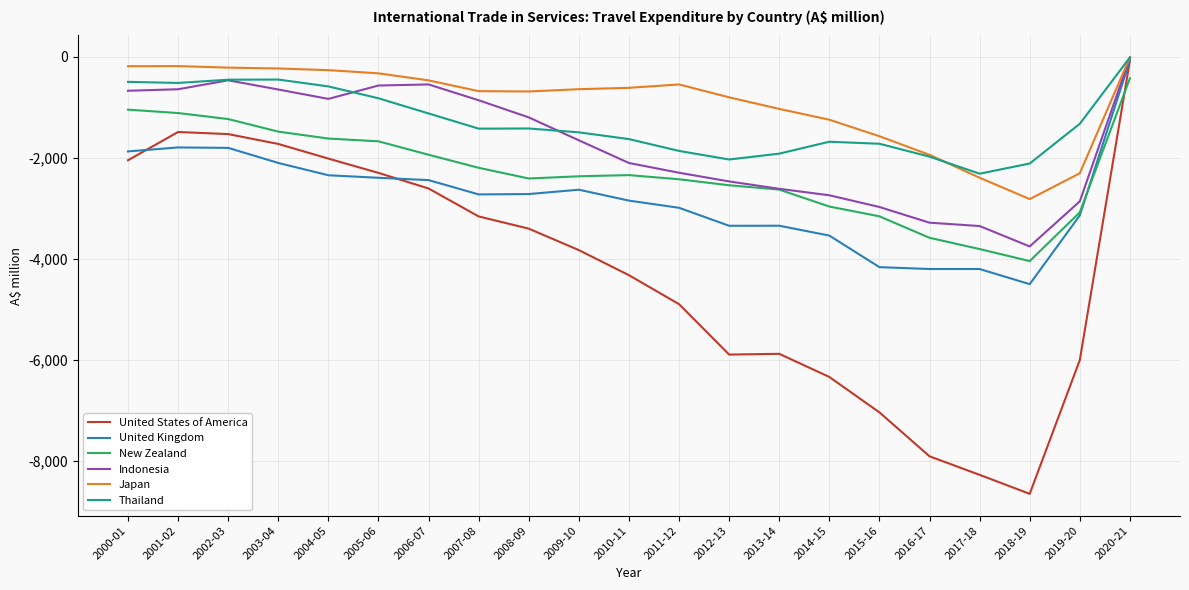

True or false: Thailand and New Zealand intersect in this chart.

False